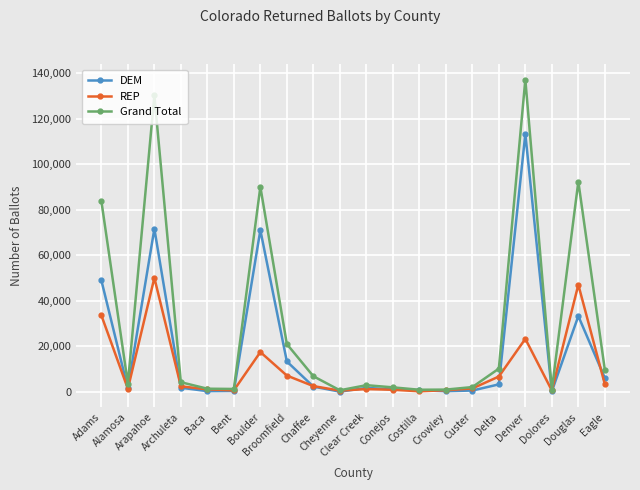

True or false: REP has more than 1 interior local peaks.

True